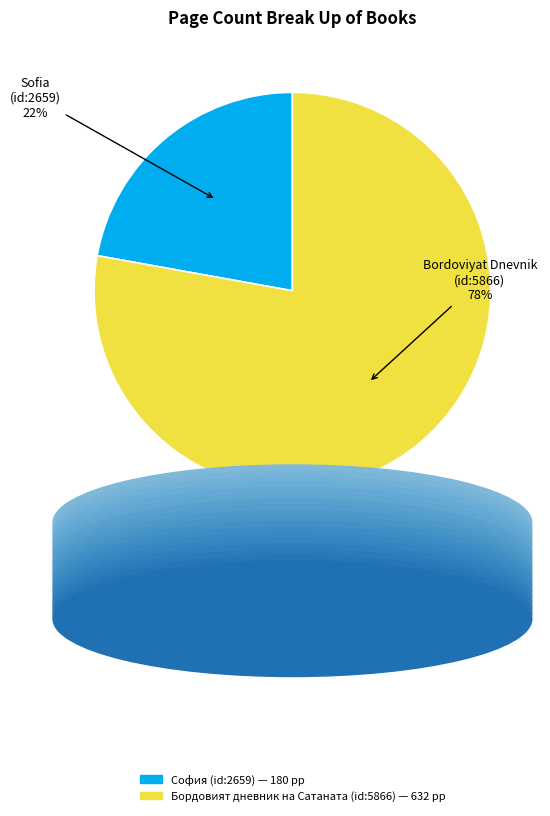

To the nearest percent, what is the difference between the largest and smallest slice percentages?

56%